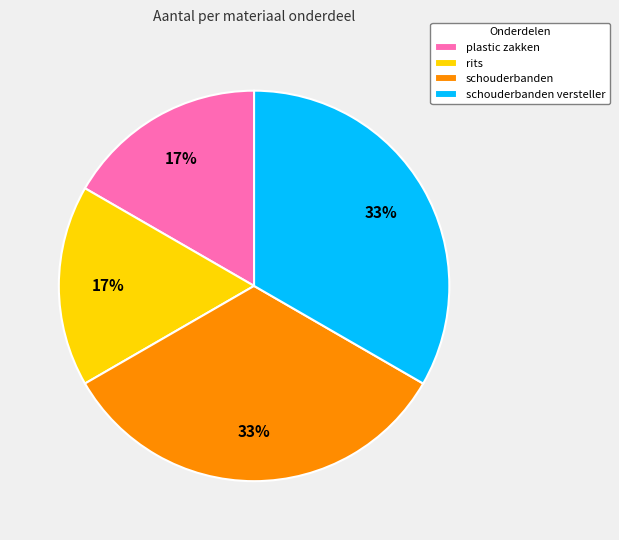

To the nearest percent, what portion does plastic zakken represent?

17%